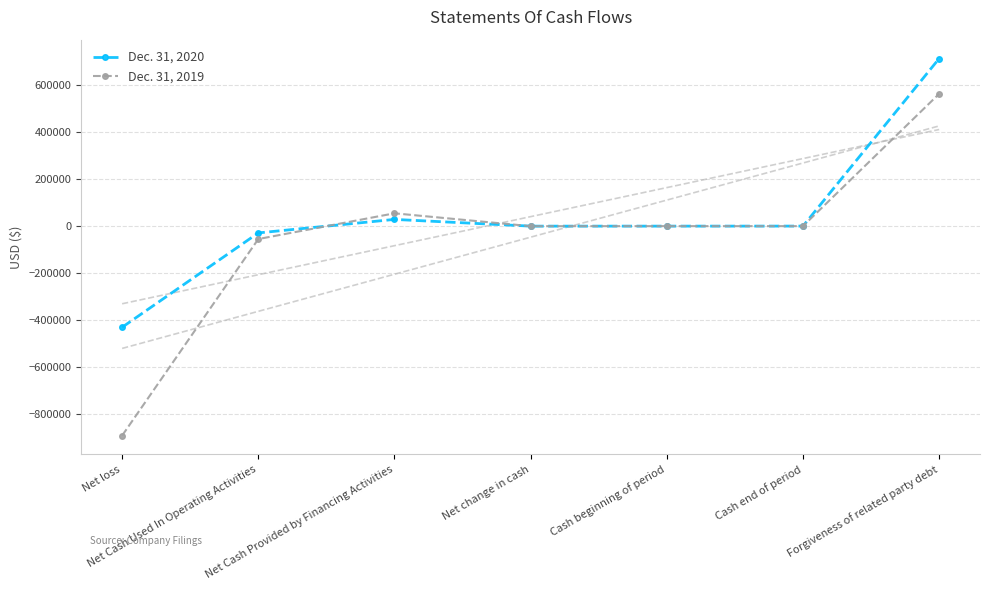

Reading left to right, what are all the values shown in this chart?

Dec. 31, 2020: -429634	-28640	28784	144	214	358	712500
Dec. 31, 2019: -889887	-54672	54672	0	214	214	562500